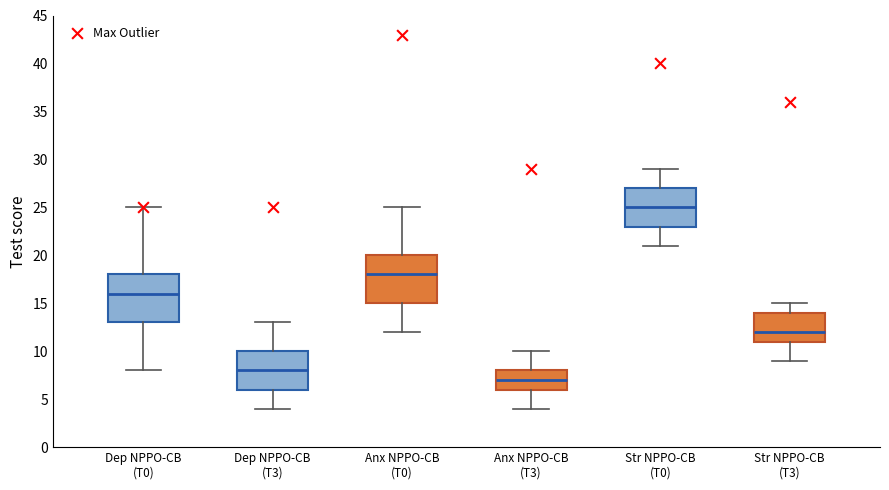

Reading left to right, read every box against the y-axis: the position of its median line, the range the box covers, and the ends of its whiskers. The values are not printed on the chart, so give them approximately, as read against the axis.

Dep NPPO-CB (T0): median 16, box 13 to 18, whiskers 8 to 25
Dep NPPO-CB (T3): median 8, box 6 to 10, whiskers 4 to 13
Anx NPPO-CB (T0): median 18, box 15 to 20, whiskers 12 to 25
Anx NPPO-CB (T3): median 7, box 6 to 8, whiskers 4 to 10
Str NPPO-CB (T0): median 25, box 23 to 27, whiskers 21 to 29
Str NPPO-CB (T3): median 12, box 11 to 14, whiskers 9 to 15